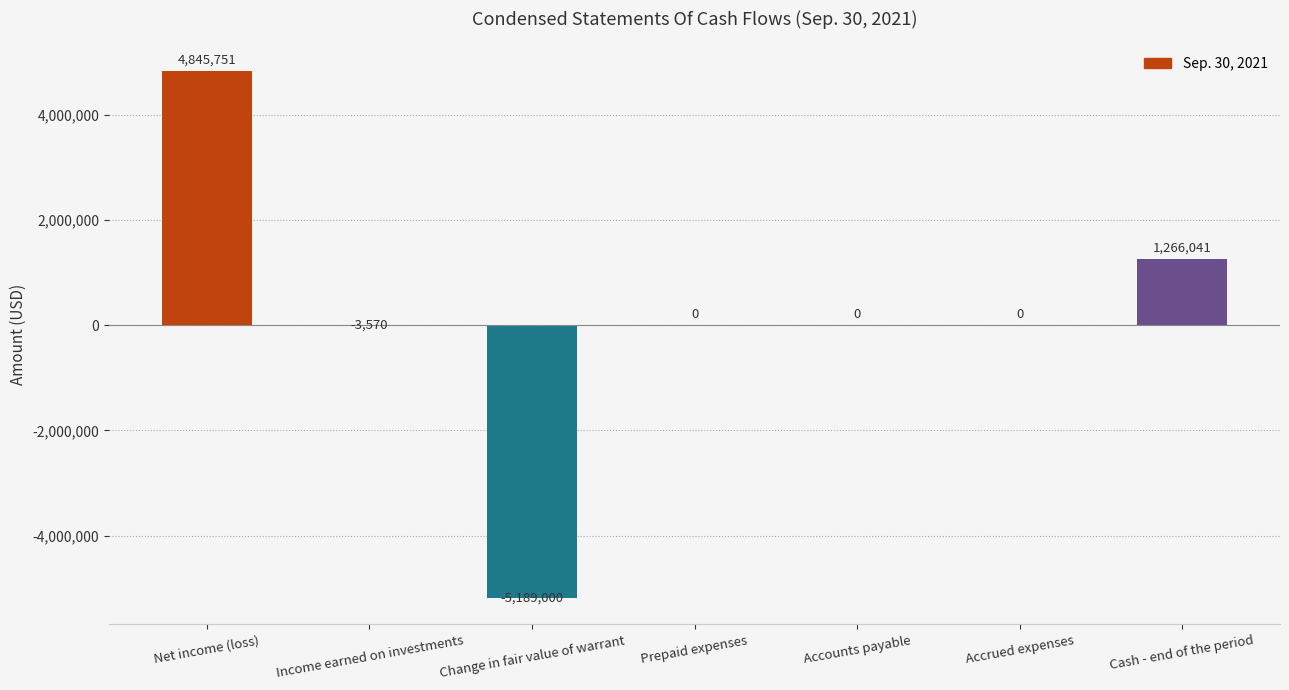

What is the sum of all values?

919222